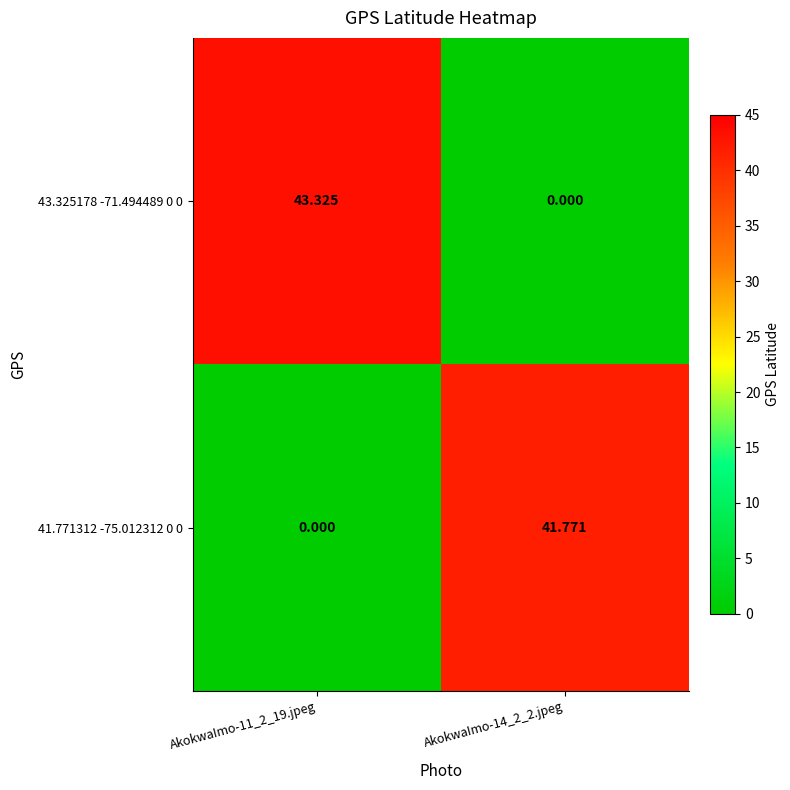

Rank the series at AkokwaImo-14_2_2.jpeg from highest to lowest value.

41.771312 -75.012312 0 0, 43.325178 -71.494489 0 0